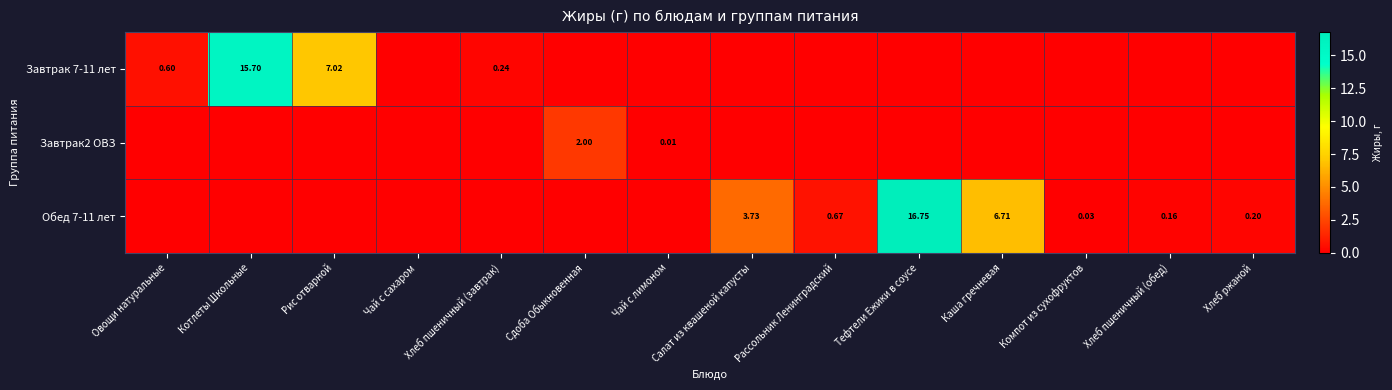

The Завтрак2 ОВЗ series shows 1.4 at Рис отварной. True or false?

False